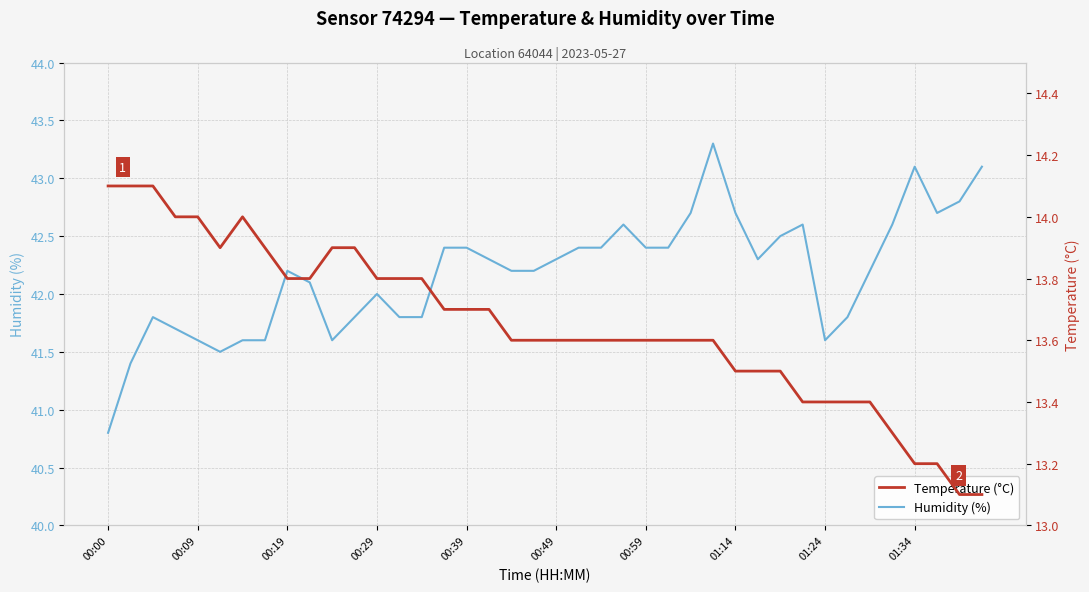

What is the average value of the Humidity (%) series?

42.2